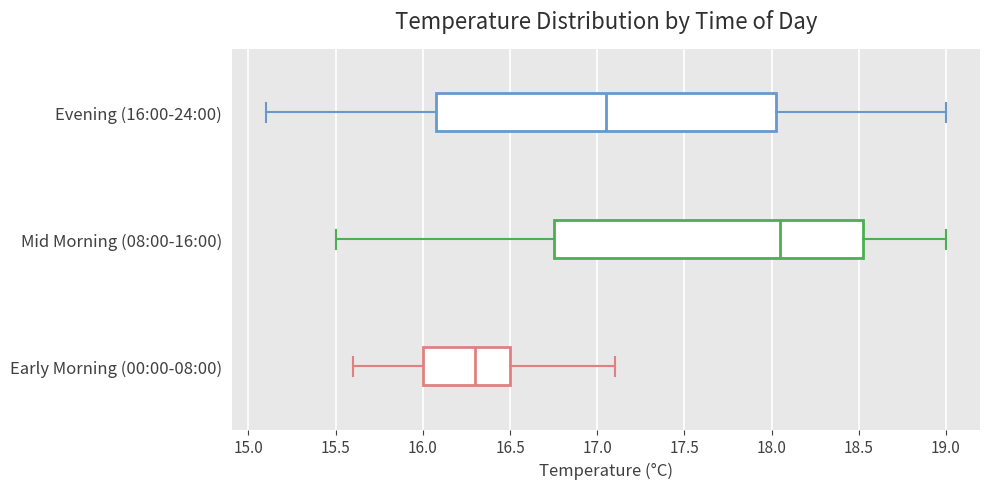

Which box is the widest, from its left edge to its right edge?

Evening (16:00-24:00)